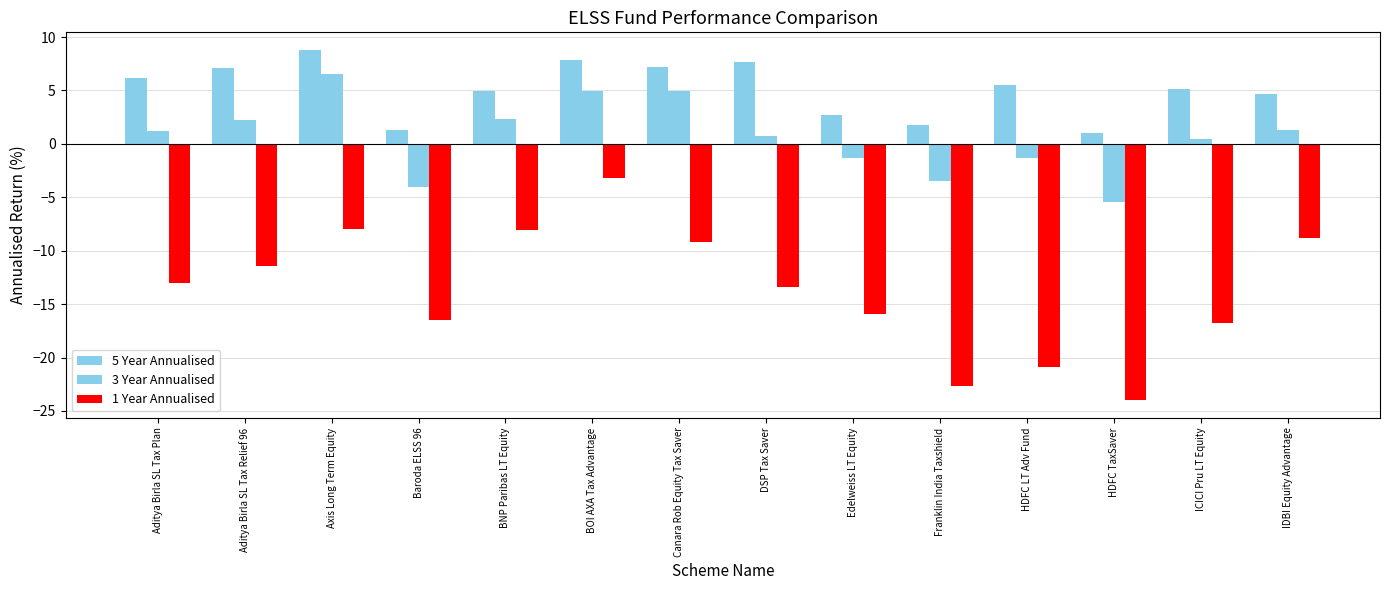

Reading right to left, extract all data points from this chart.

5 Year Annualised: IDBI Equity Advantage=4.6	ICICI Pru LT Equity=5.2	HDFC TaxSaver=1.0	HDFC LT Adv Fund=5.5	Franklin India Taxshield=1.8	Edelweiss LT Equity=2.7	DSP Tax Saver=7.7	Canara Rob Equity Tax Saver=7.2	BOI AXA Tax Advantage=7.9	BNP Paribas LT Equity=5.0	Baroda ELSS 96=1.3	Axis Long Term Equity=8.8	Aditya Birla SL Tax Relief 96=7.1	Aditya Birla SL Tax Plan=6.2
3 Year Annualised: IDBI Equity Advantage=1.3	ICICI Pru LT Equity=0.5	HDFC TaxSaver=-5.4	HDFC LT Adv Fund=-1.3	Franklin India Taxshield=-3.5	Edelweiss LT Equity=-1.3	DSP Tax Saver=0.7	Canara Rob Equity Tax Saver=4.9	BOI AXA Tax Advantage=4.9	BNP Paribas LT Equity=2.3	Baroda ELSS 96=-4.0	Axis Long Term Equity=6.5	Aditya Birla SL Tax Relief 96=2.2	Aditya Birla SL Tax Plan=1.2
1 Year Annualised: IDBI Equity Advantage=-8.8	ICICI Pru LT Equity=-16.8	HDFC TaxSaver=-24.0	HDFC LT Adv Fund=-20.9	Franklin India Taxshield=-22.7	Edelweiss LT Equity=-16.0	DSP Tax Saver=-13.4	Canara Rob Equity Tax Saver=-9.2	BOI AXA Tax Advantage=-3.2	BNP Paribas LT Equity=-8.1	Baroda ELSS 96=-16.5	Axis Long Term Equity=-8.0	Aditya Birla SL Tax Relief 96=-11.5	Aditya Birla SL Tax Plan=-13.0